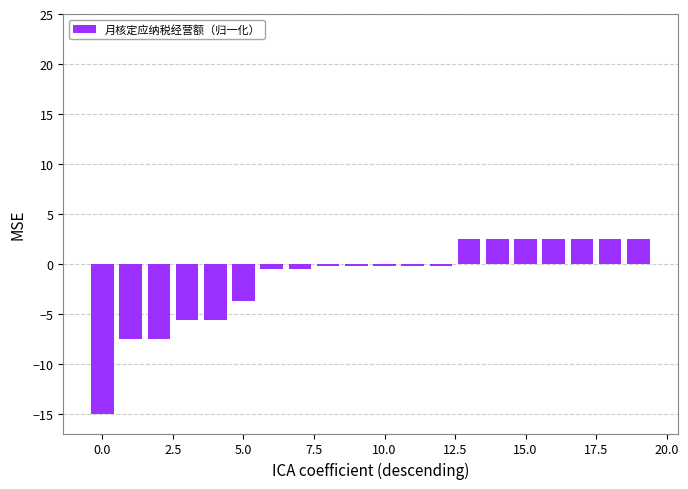

What is the difference between the maximum and second lowest values?

10.0